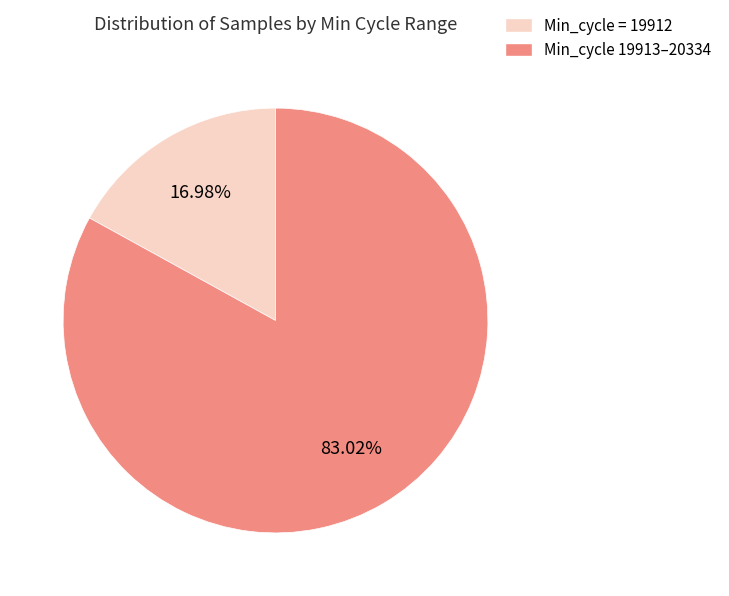

Is there any slice that represents more than half of the pie?

Yes